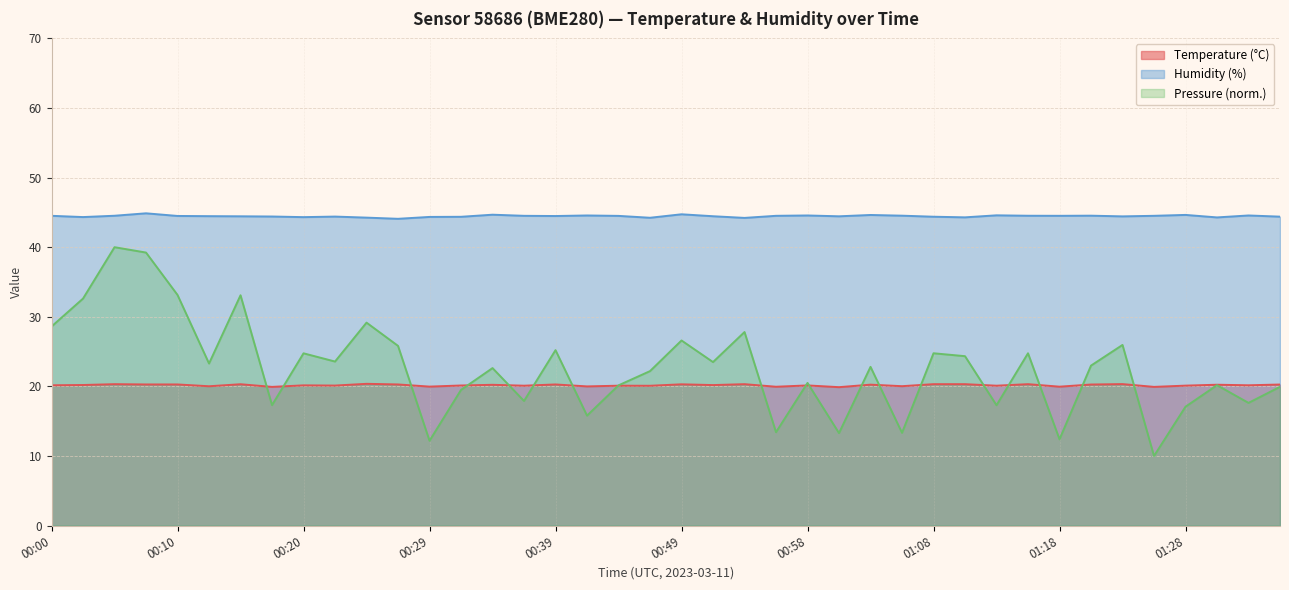

True or false: Humidity (%) and Temperature (°C) cross at least once.

False